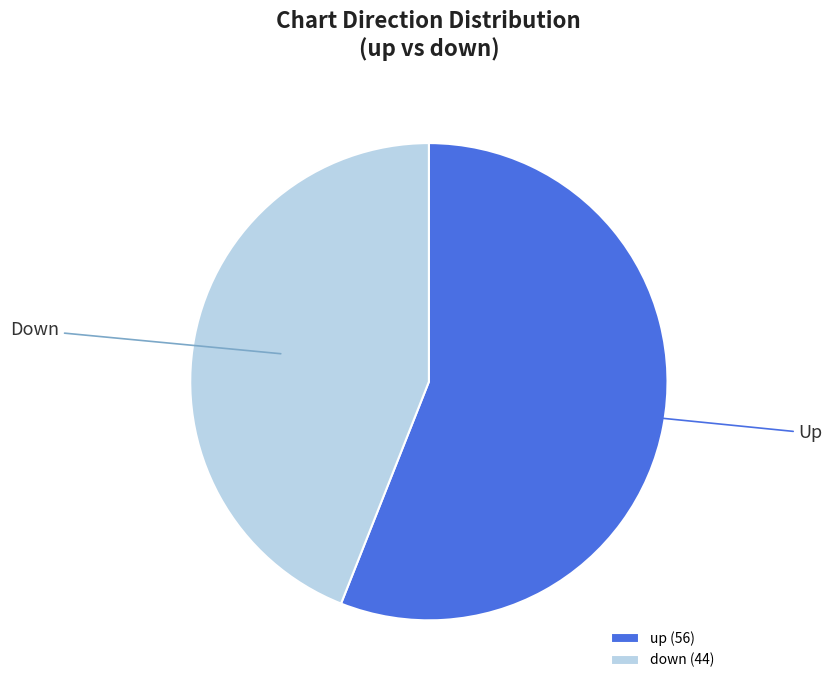

True or false: down accounts for 44% of the total.

True